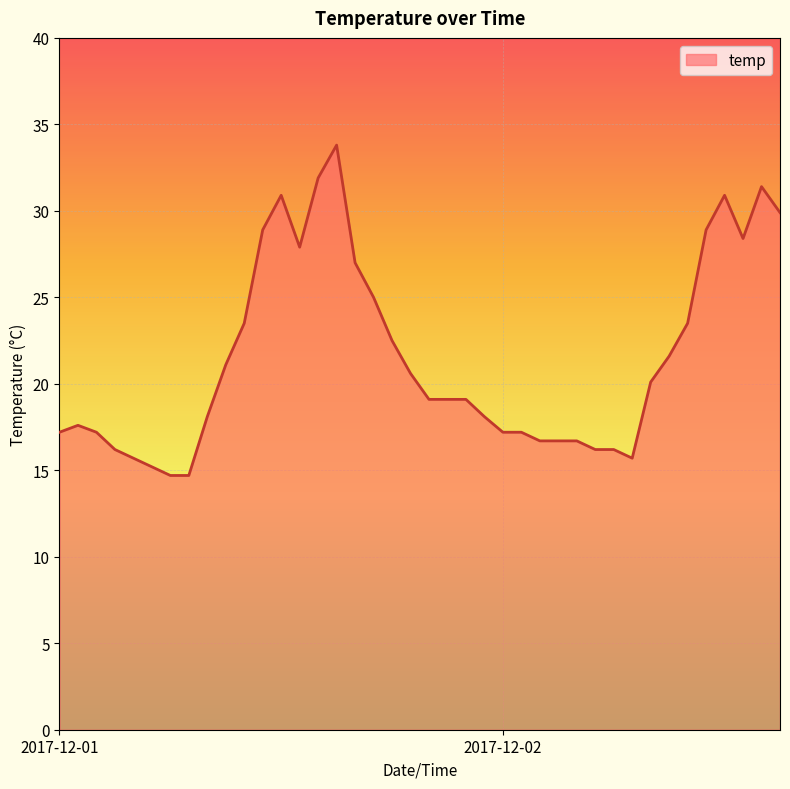

What is the greatest value displayed?

33.8